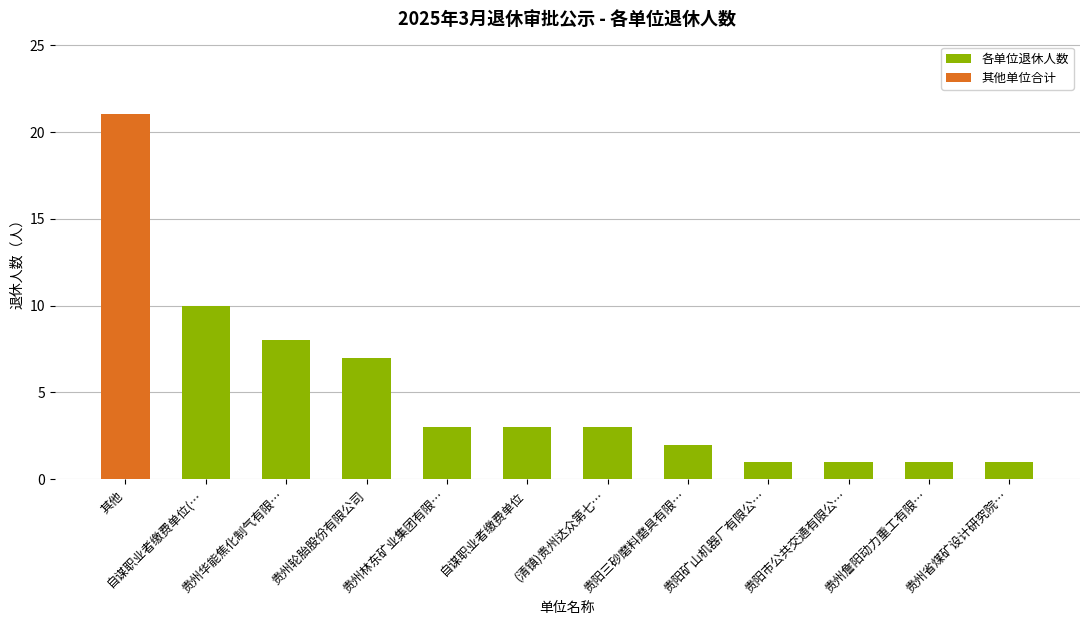

Which category has the highest value in the 各单位退休人数 series?

自谋职业者缴费单位(…